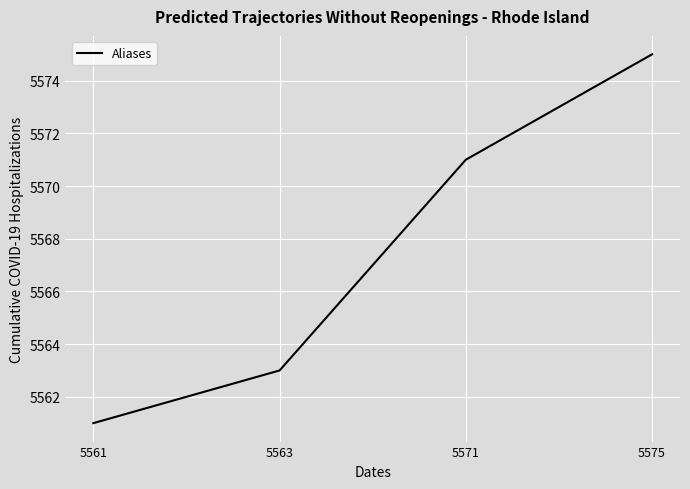

True or false: there are more than 1 points higher than both neighbors.

False